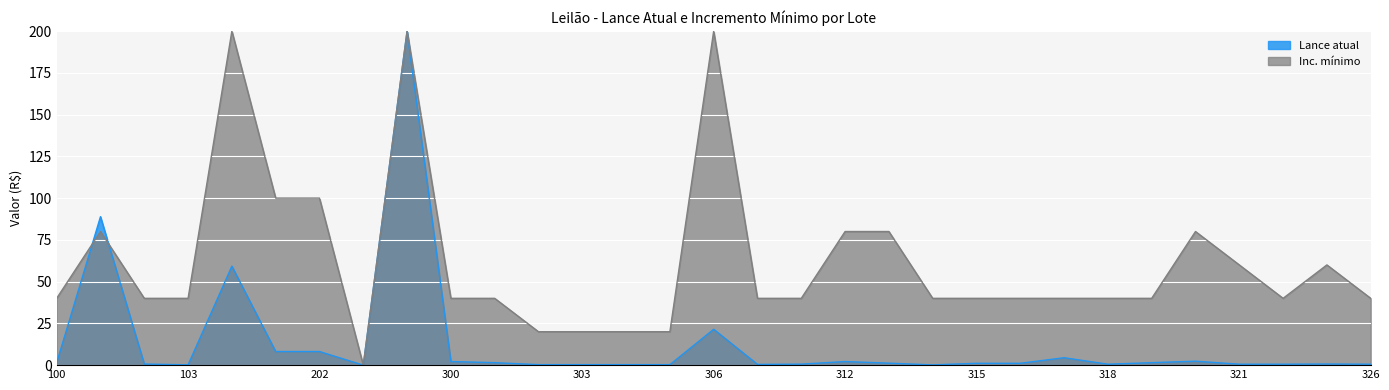

Where does the Lance atual series first go above 1?

100